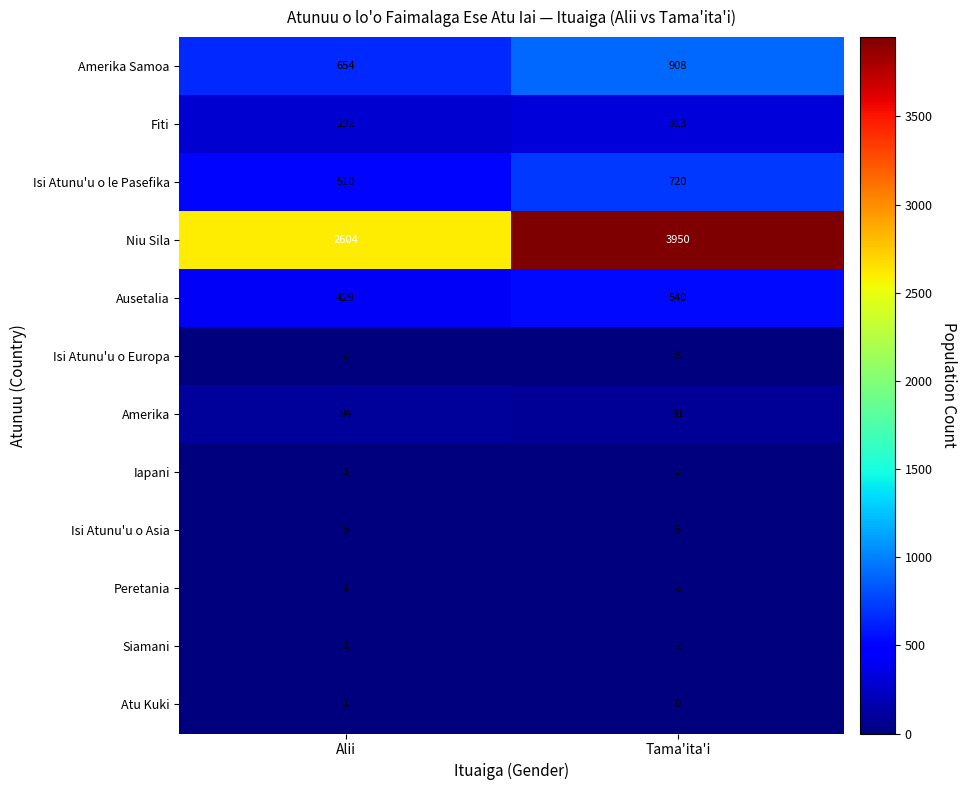

At which category does the chart reach its peak across all series?

Tama'ita'i